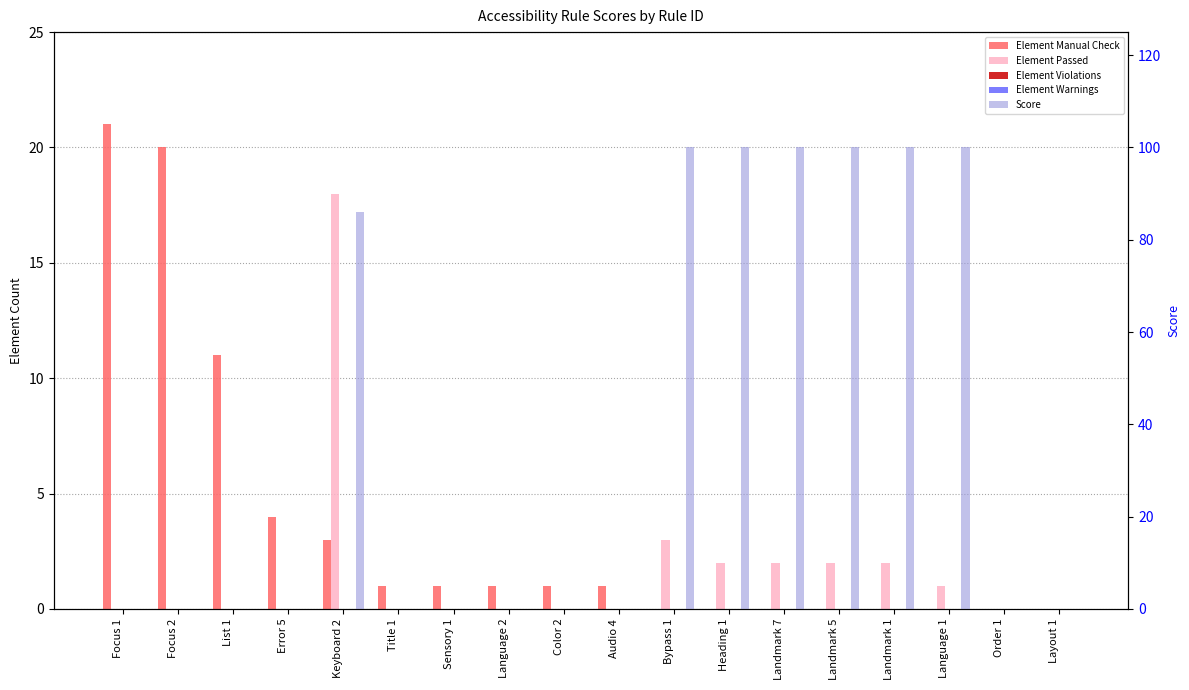

What position from the left is Bypass 1?

11